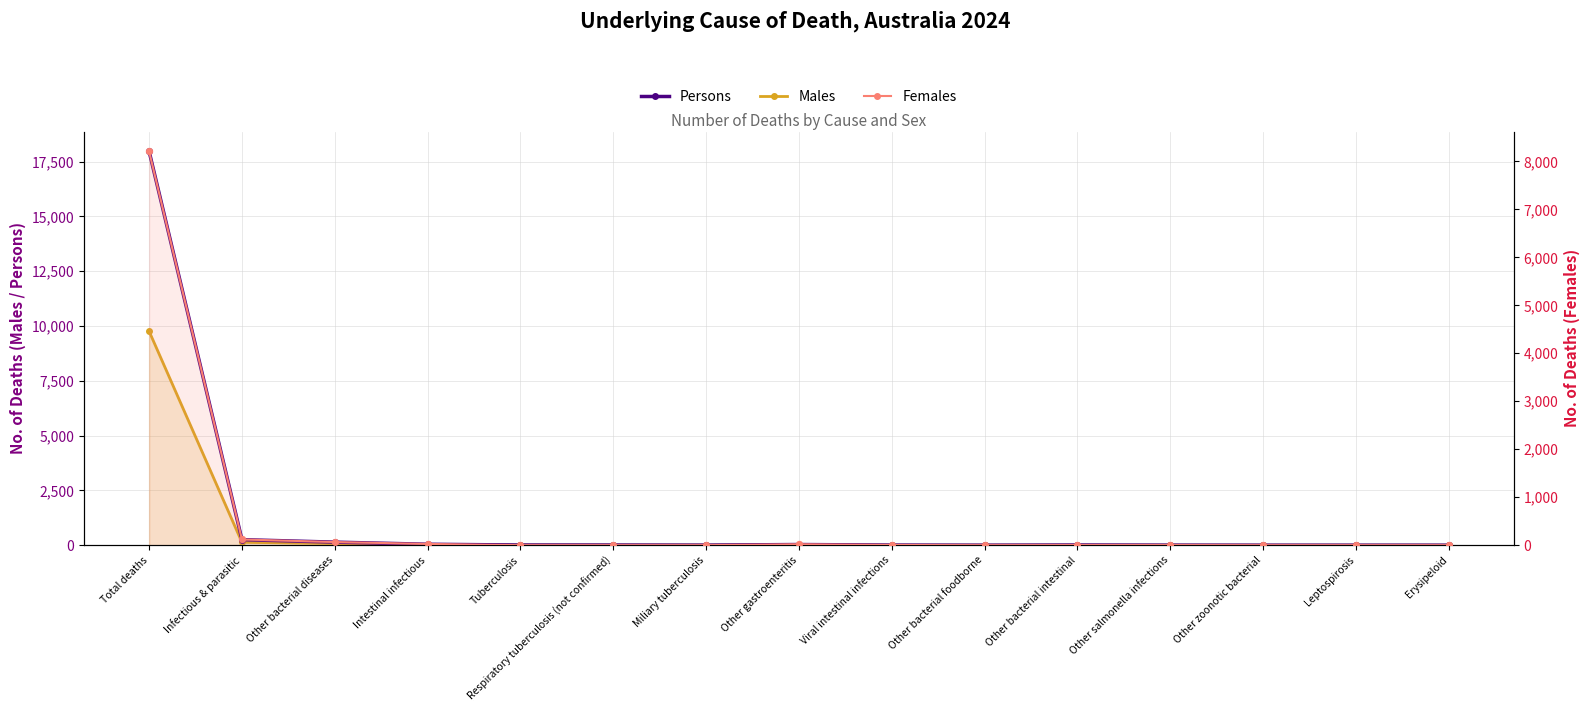

At which category is the sum across all series the highest?

Total deaths